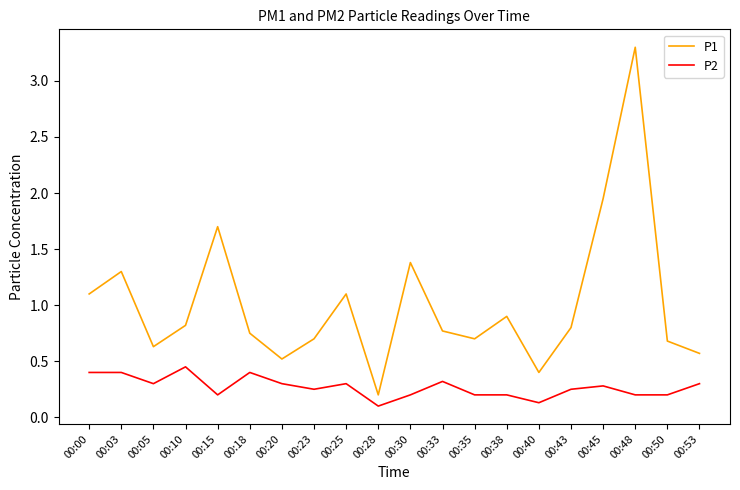

Rank the series by their maximum value, from highest to lowest.

P1, P2